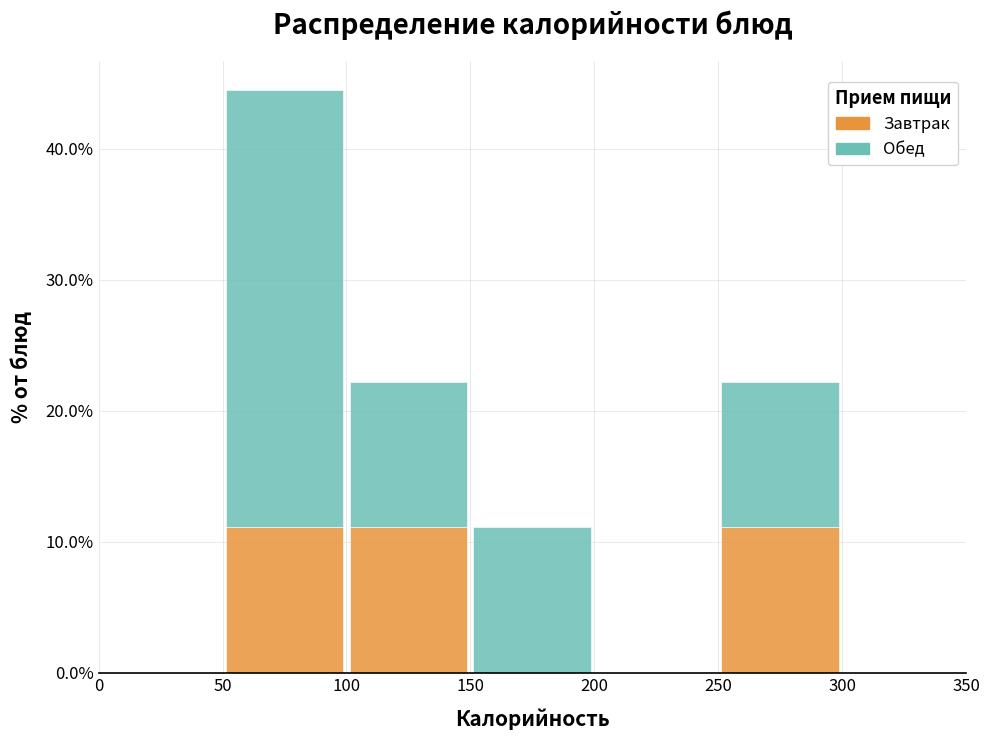

Reading left to right, list every stacked bar in this chart as the range it spans on the x-axis followed by its total height. The values are not printed on the chart, so give them approximately, as read against the axis.

0 to 50: 0
50 to 100: 44
100 to 150: 22
150 to 200: 11
200 to 250: 0
250 to 300: 22
300 to 350: 0